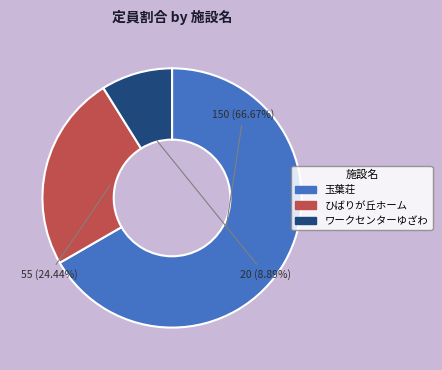

What is the largest slice in the pie chart?

玉葉荘